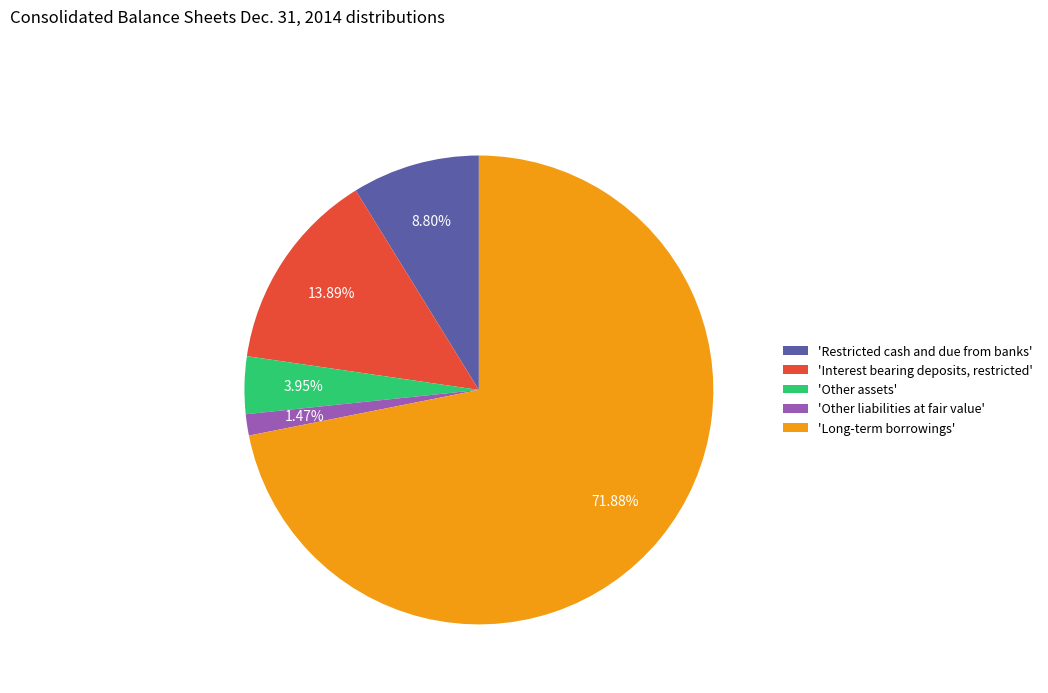

Rank the categories by value from lowest to highest.

'Other liabilities at fair value', 'Other assets', 'Restricted cash and due from banks', 'Interest bearing deposits, restricted', 'Long-term borrowings'